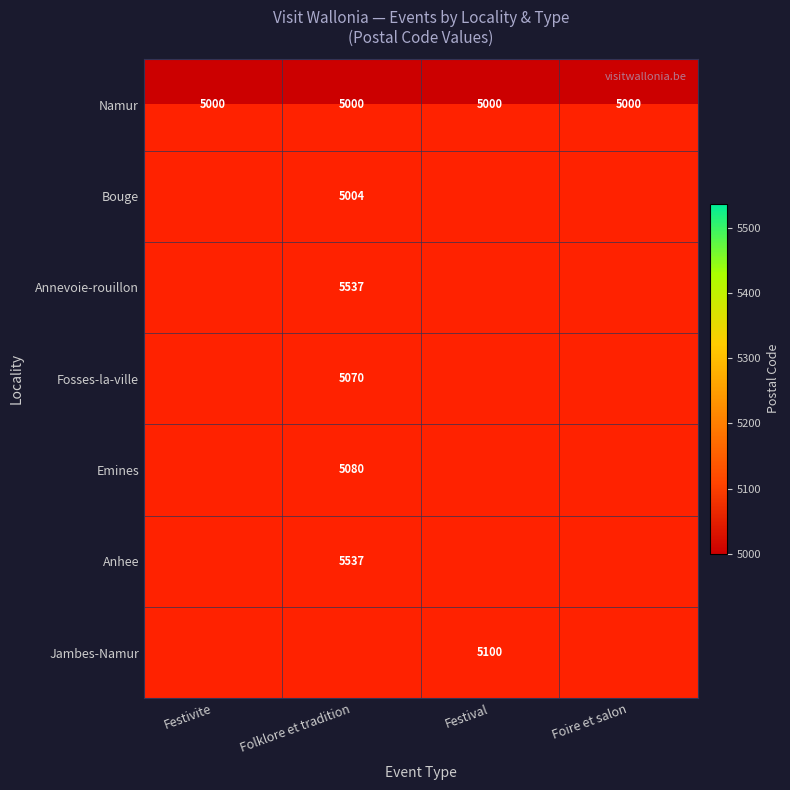

Which category has the highest value across all series?

Folklore et tradition